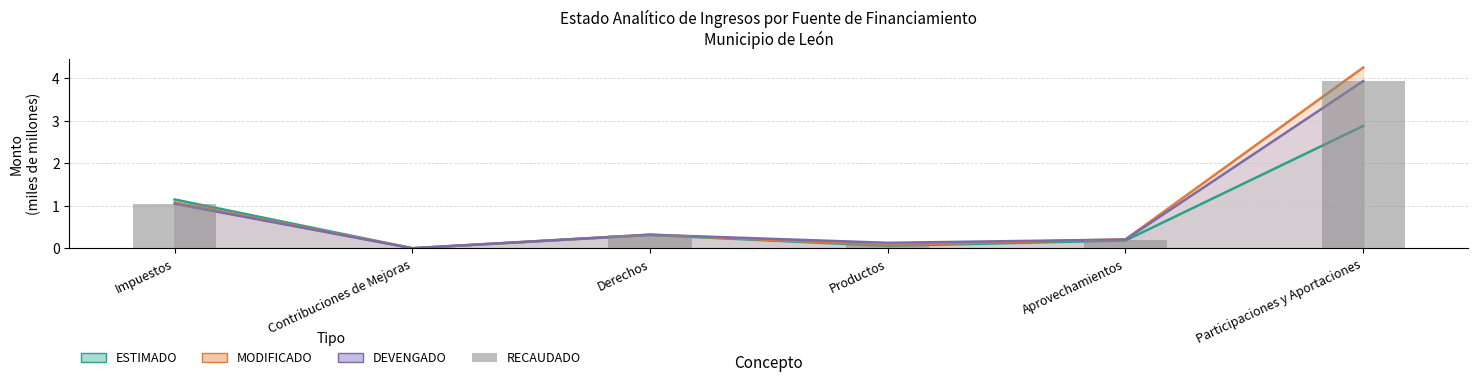

Are the bars horizontal?

No